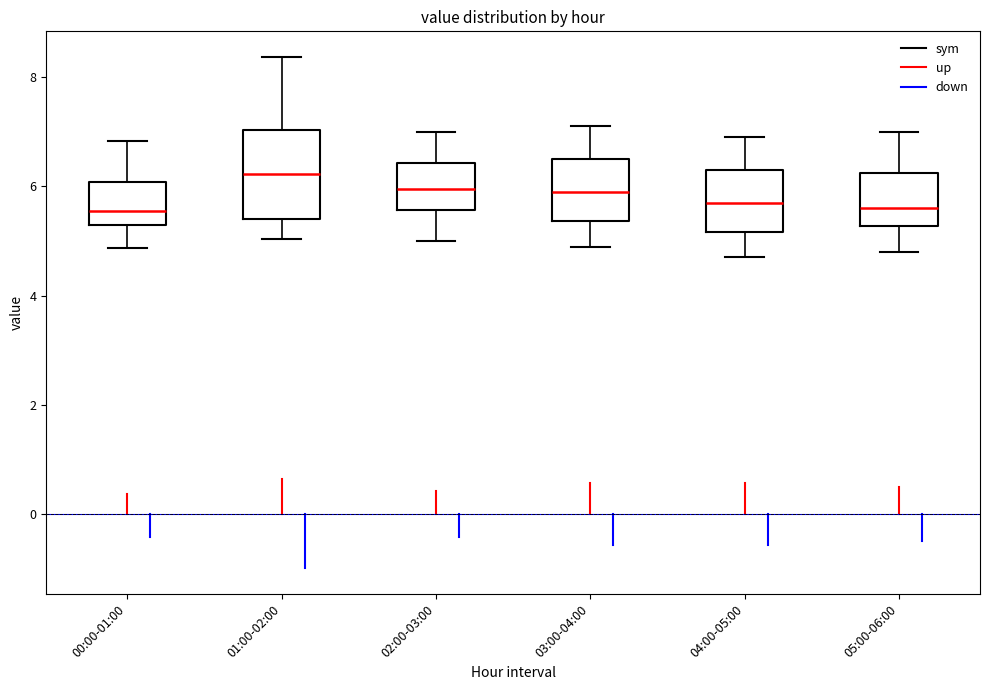

Which box is the tallest, from its lower edge to its upper edge?

01:00-02:00